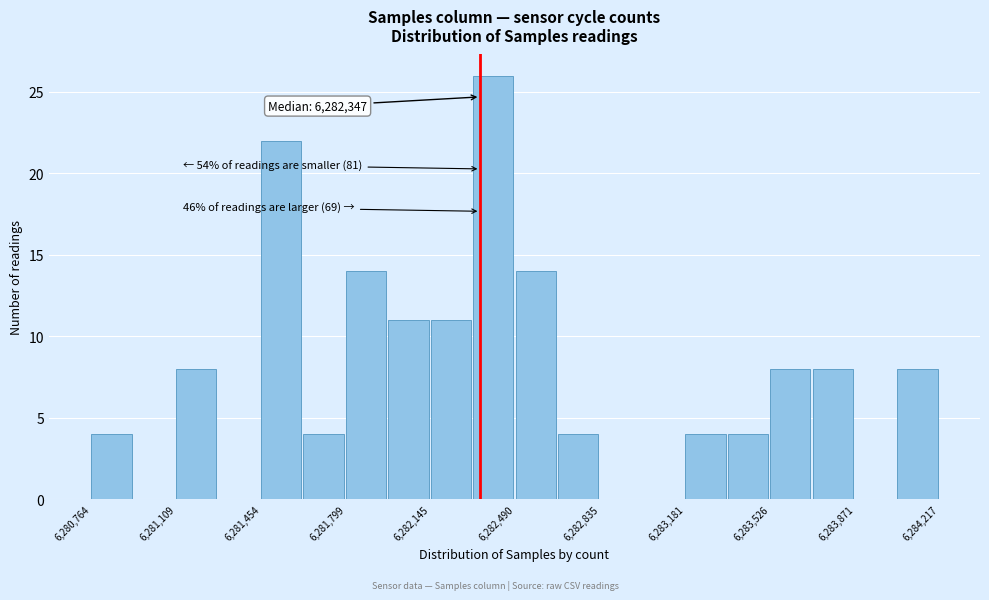

Read against the x-axis, roughly where is the centre of the tallest bar?

6282400